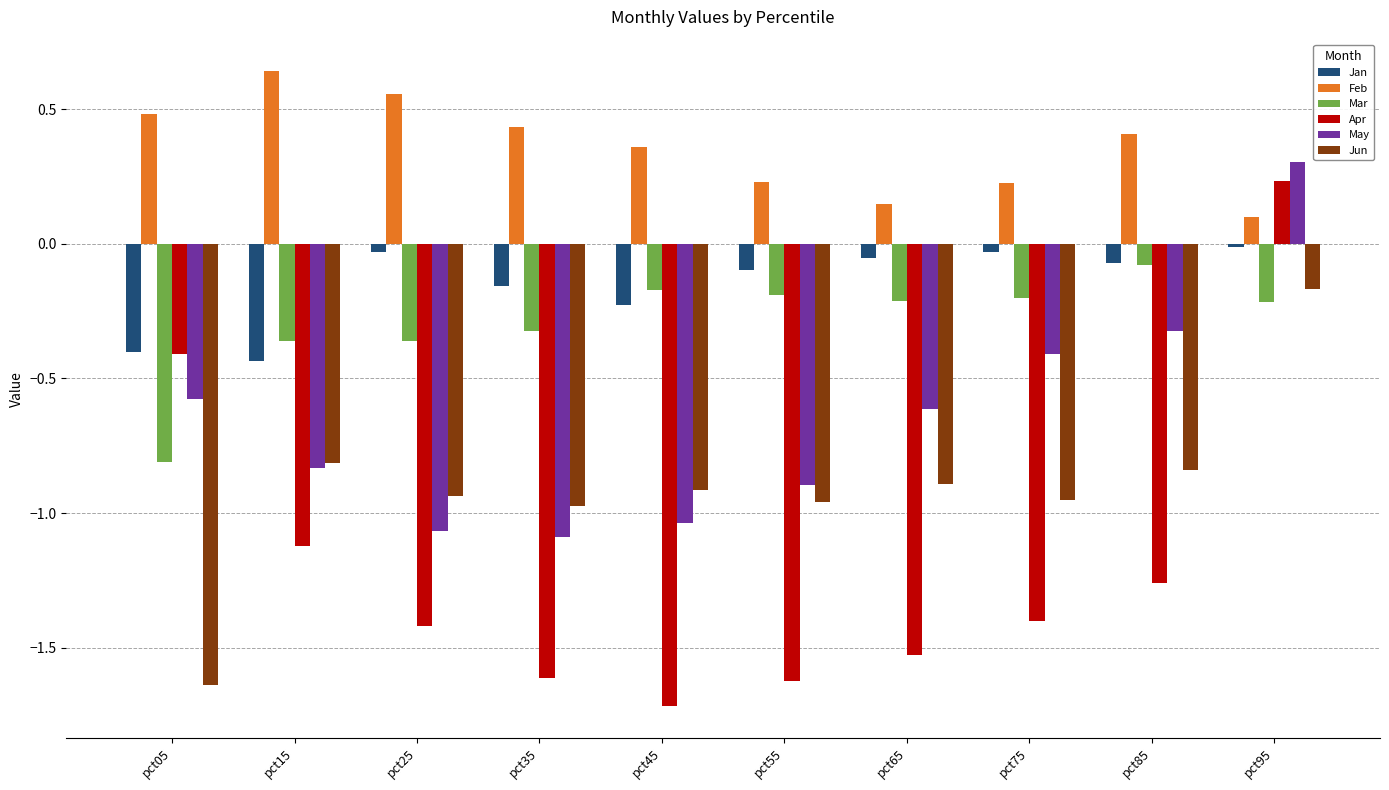

What is the total value across all series at pct85?

-2.2